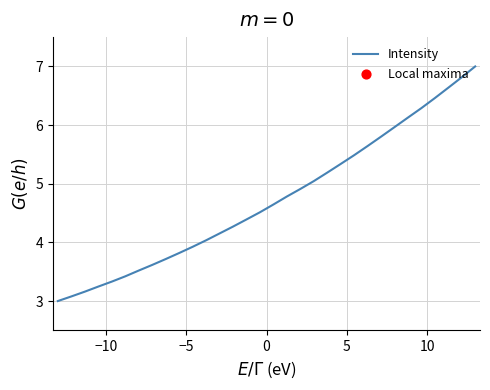

What is the smallest value displayed?

3.0